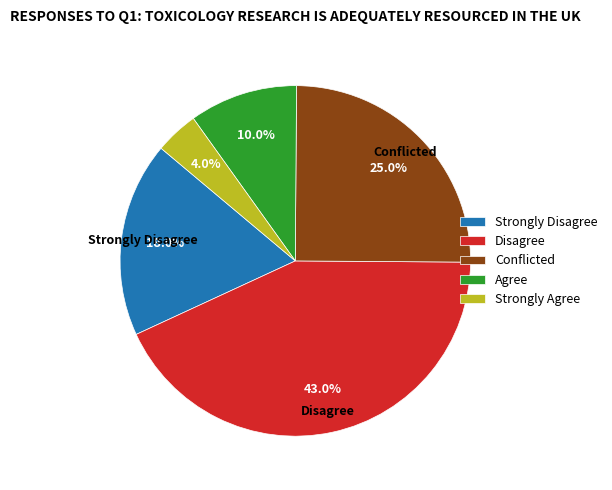

To the nearest percent, what percentage of the pie is Strongly Disagree?

18%